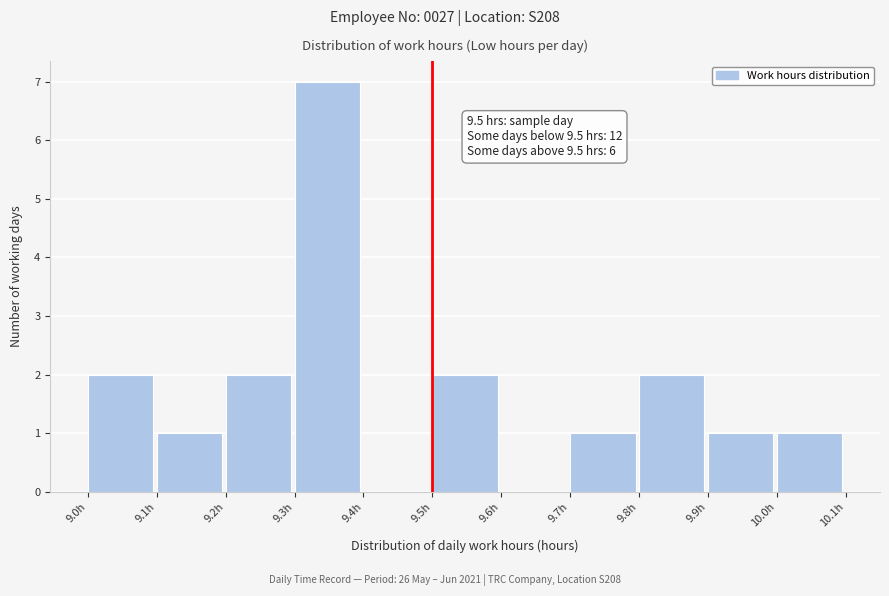

Which range on the x-axis has the tallest bar?

9.3 to 9.4